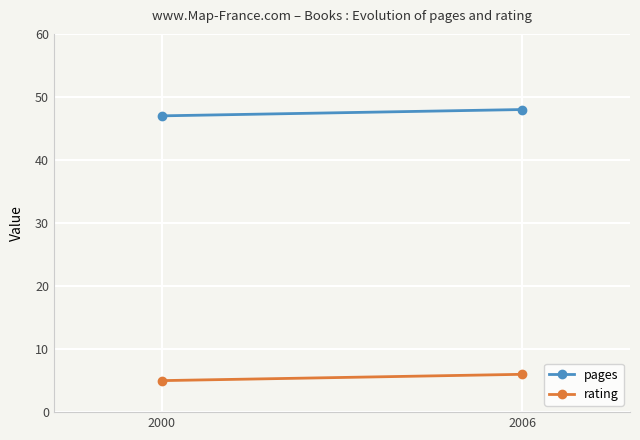

At which category is the sum across all series the highest?

2006